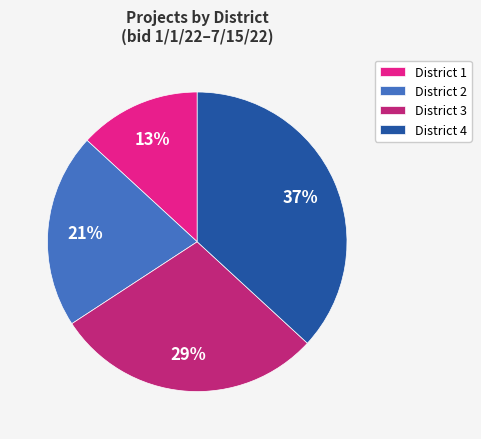

Which has a higher value, District 3 or District 4?

District 4